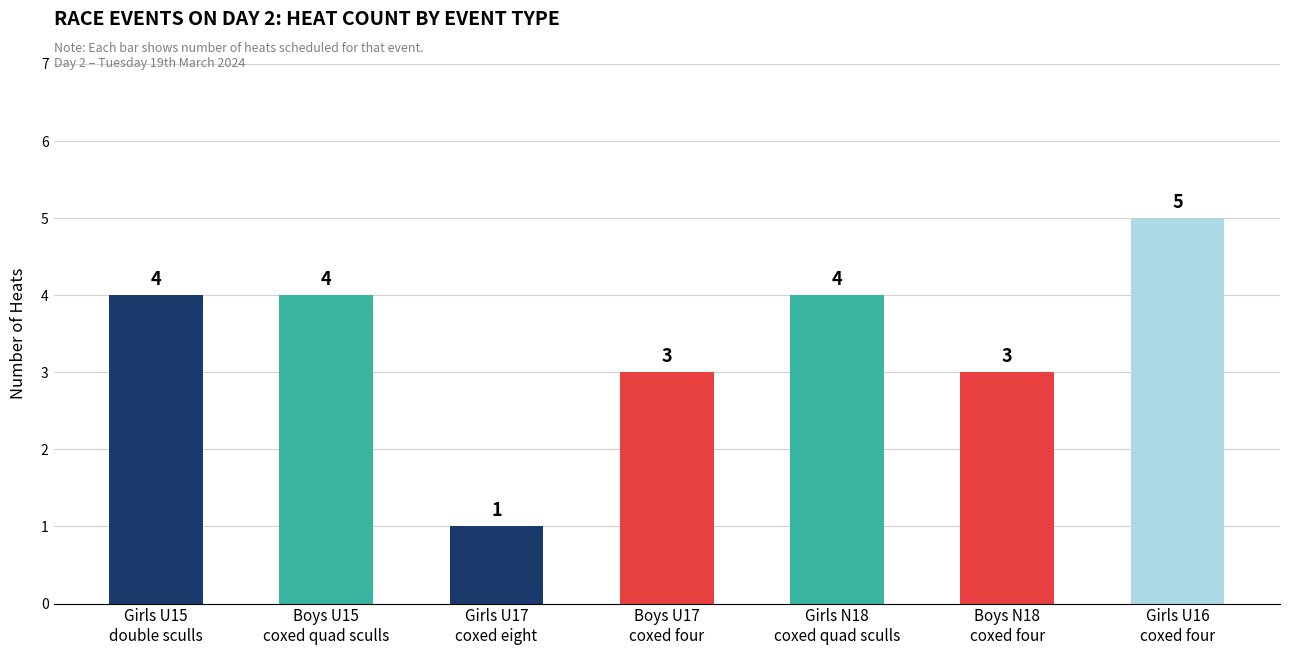

What is the label of the 3rd bar from the right?

Girls N18
coxed quad sculls